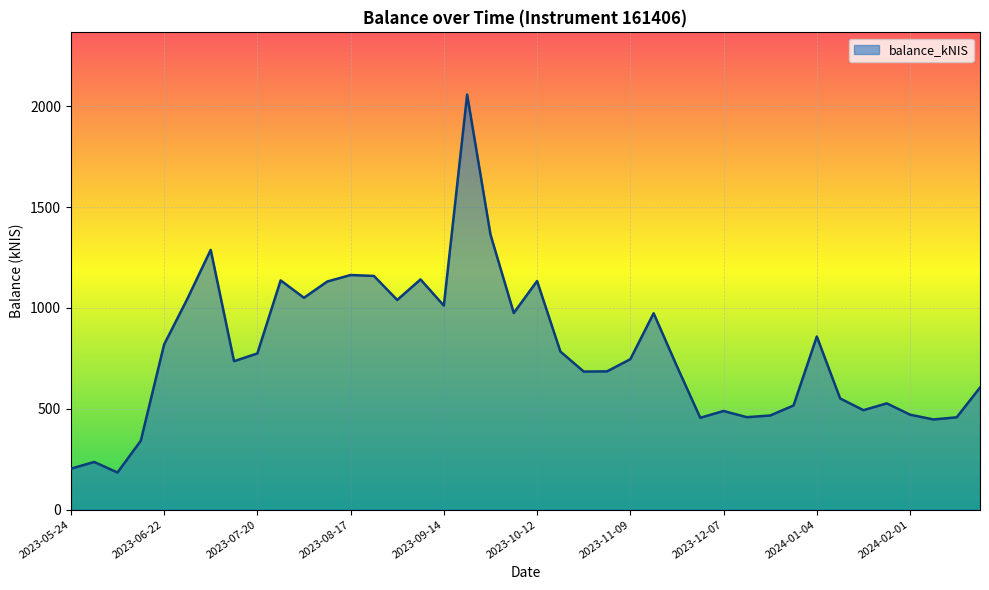

What is the smallest value displayed?

184.1